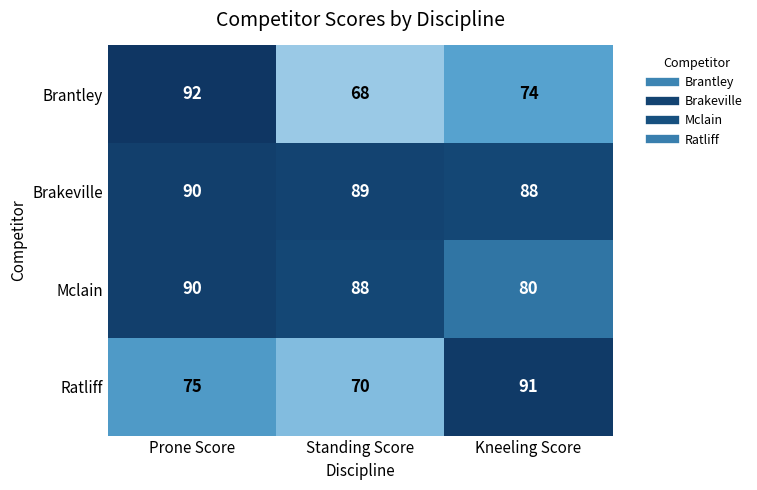

At Standing Score, list the series in order from largest to smallest.

Brakeville, Mclain, Ratliff, Brantley